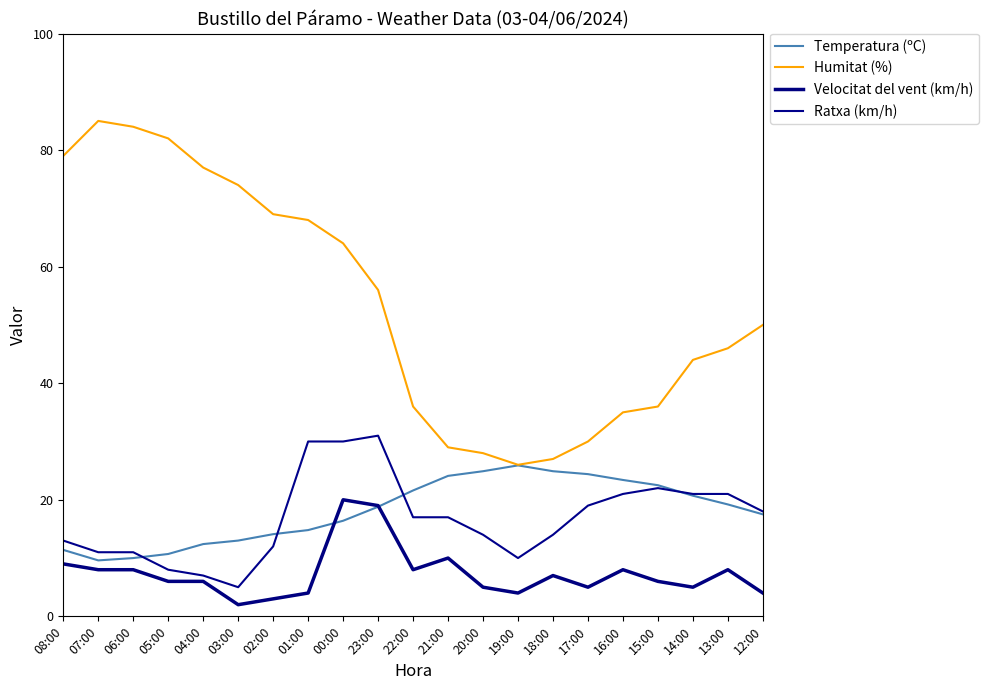

How many lines are shown in the chart?

4